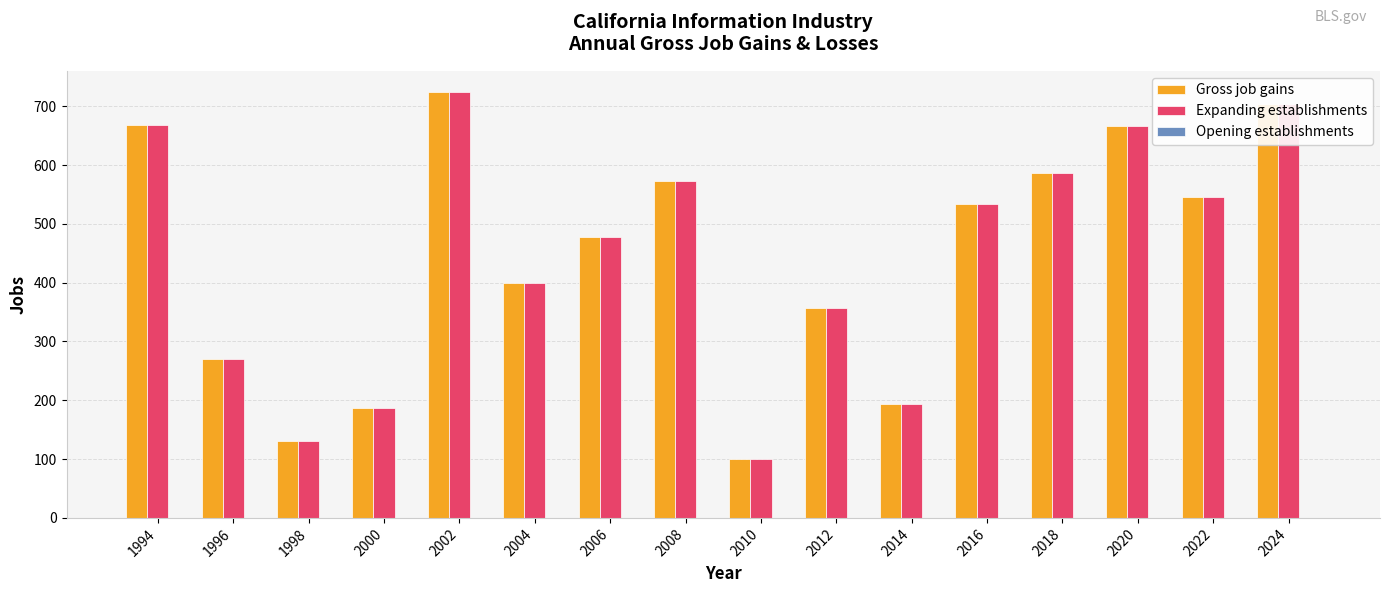

What is the lowest value of the Gross job gains series?

101